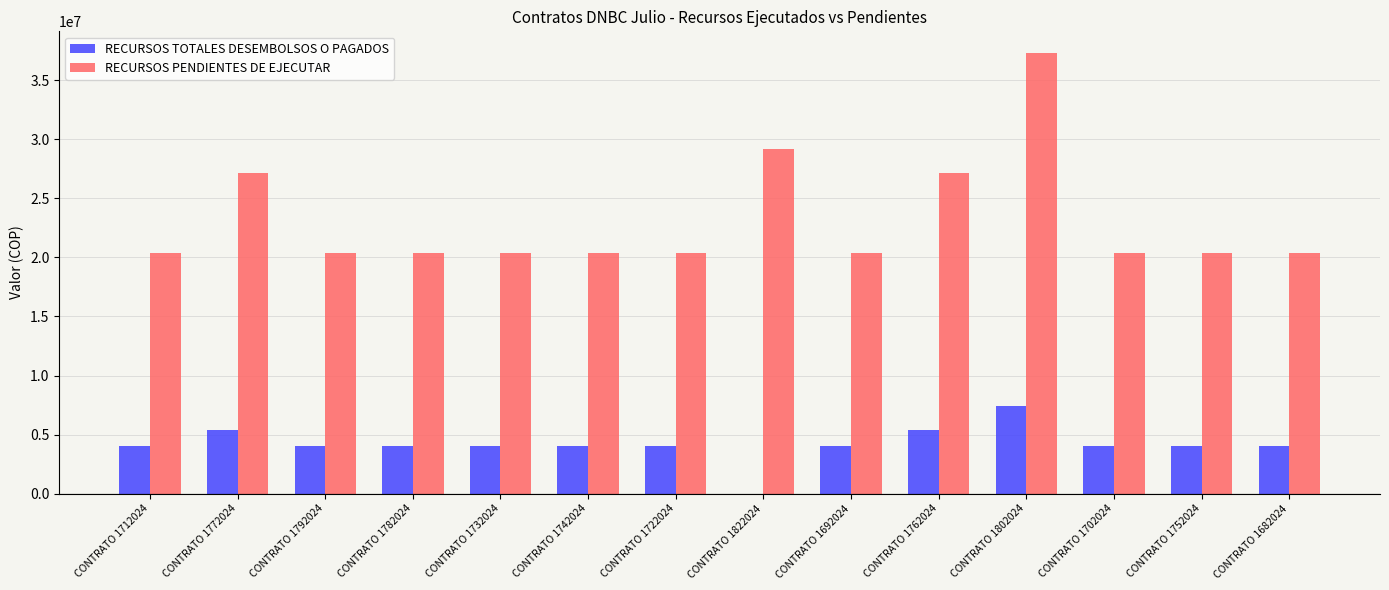

How many distinct data groups are displayed?

2